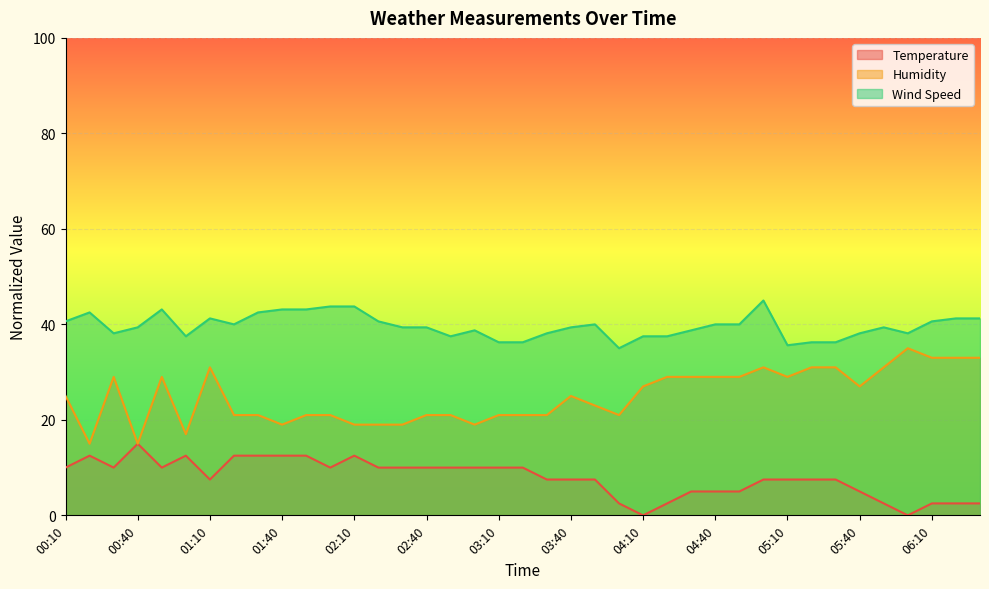

How many values in the Temperature series are below 7?

12